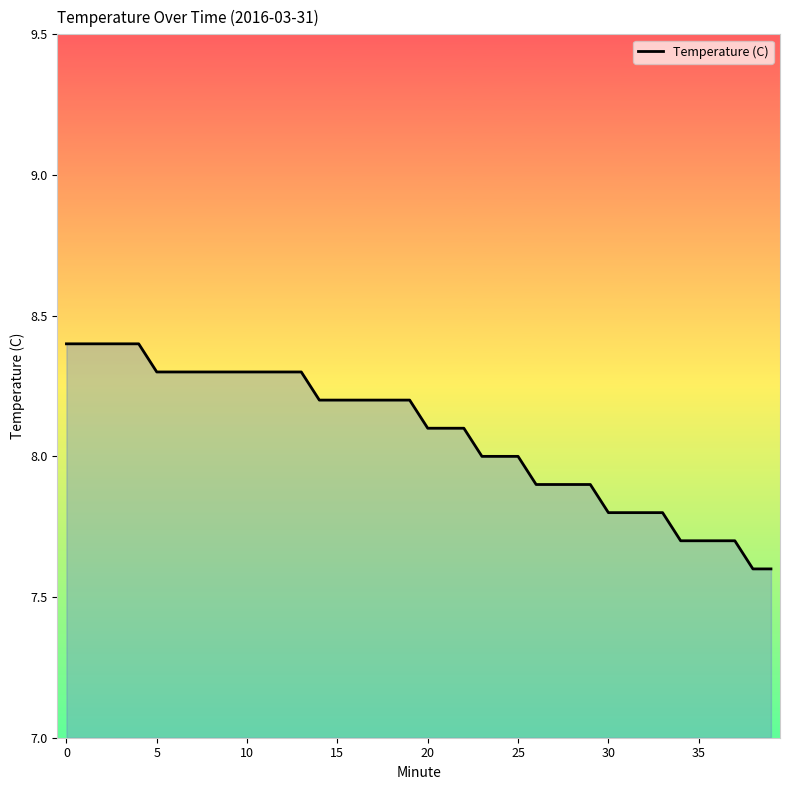

What is the smallest value displayed?

7.6